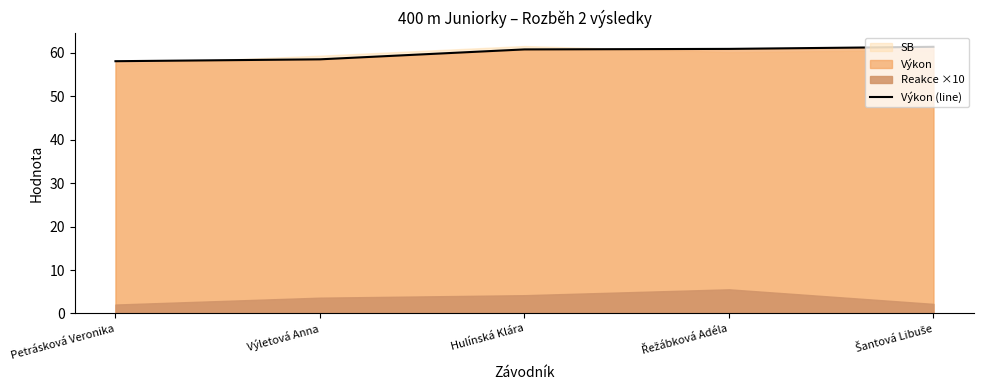

List the labels in order of value, smallest first.

Petrásková Veronika, Výletová Anna, Hulínská Klára, Řežábková Adéla, Šantová Libuše